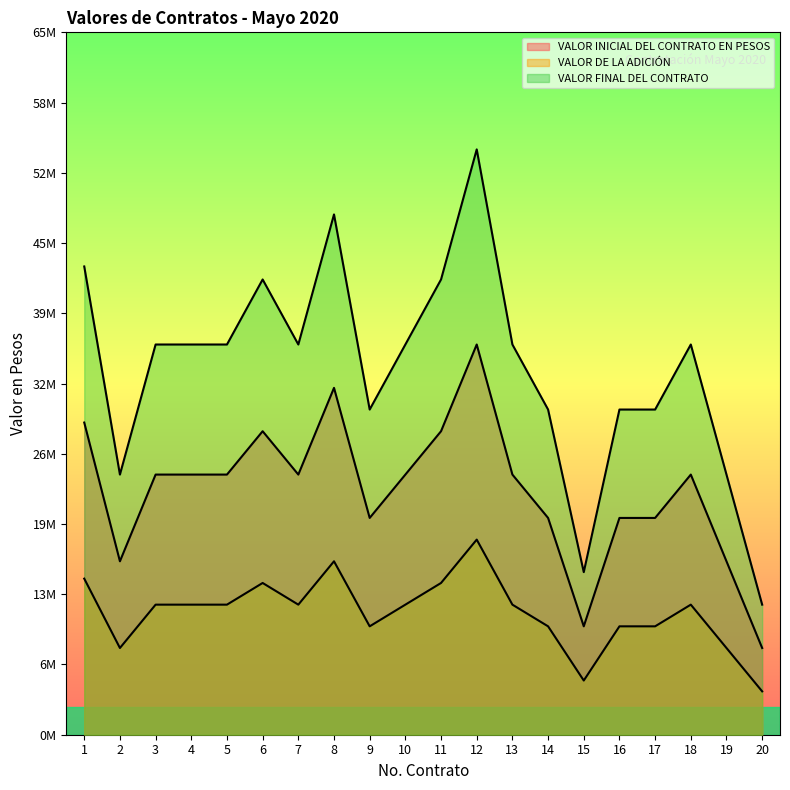

Read the VALOR FINAL DEL CONTRATO value at 20, to the nearest 50.

12000000